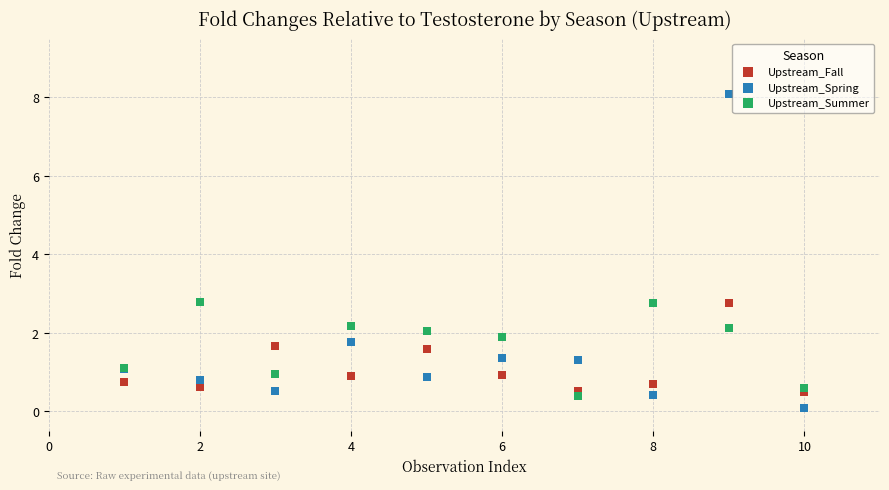

Which series reaches the maximum Y coordinate?

Upstream_Spring